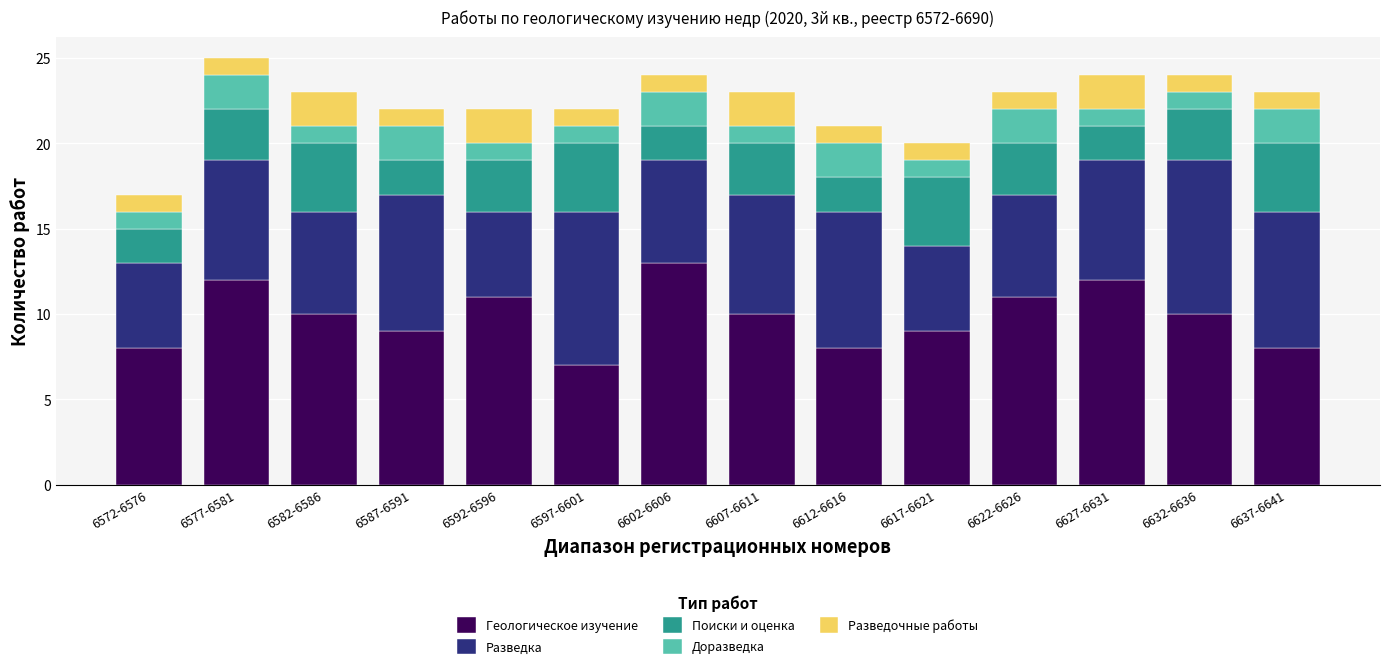

What are all the series names shown in the legend?

Геологическое изучение, Разведка, Поиски и оценка, Доразведка, Разведочные работы